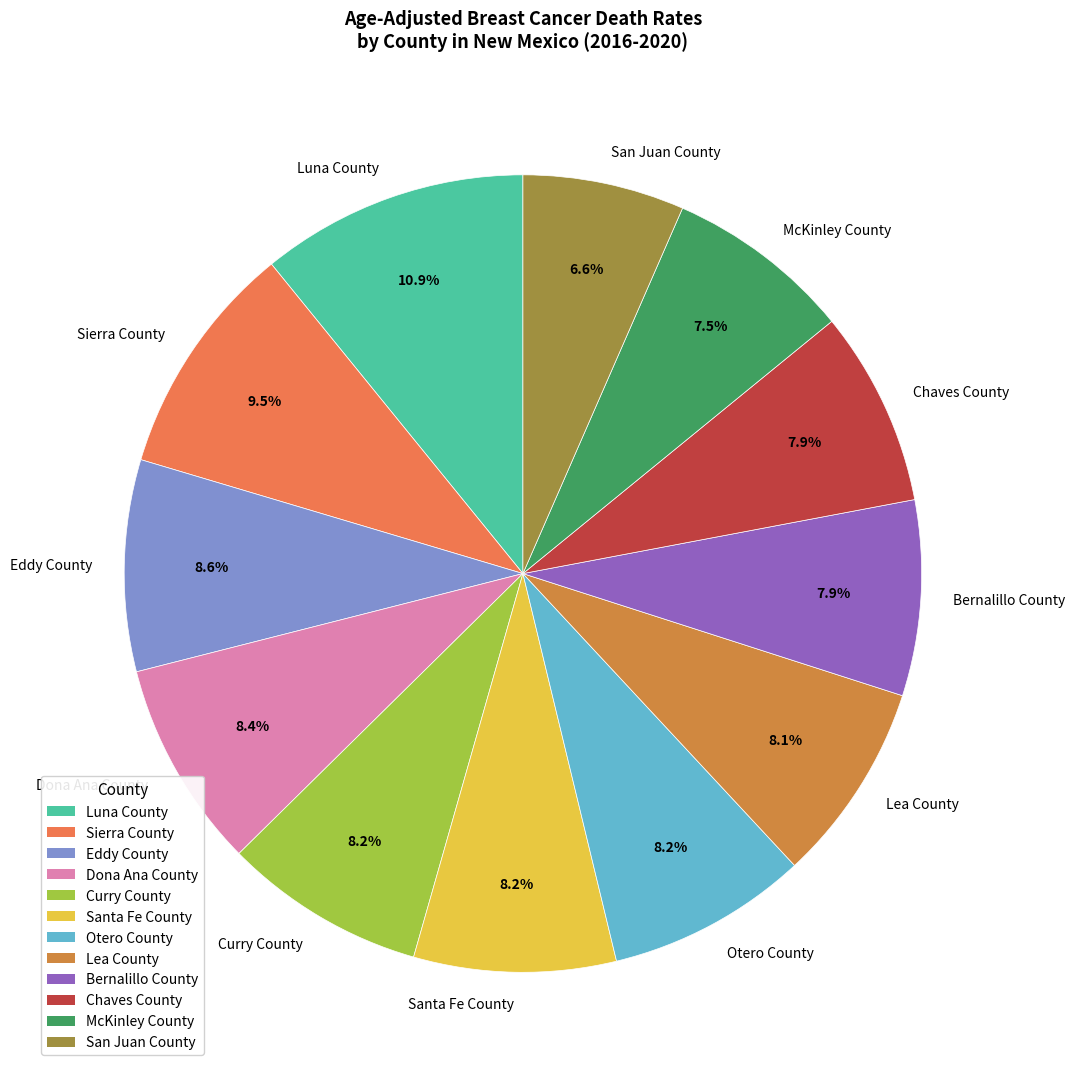

Which has a higher value, McKinley County or Sierra County?

Sierra County